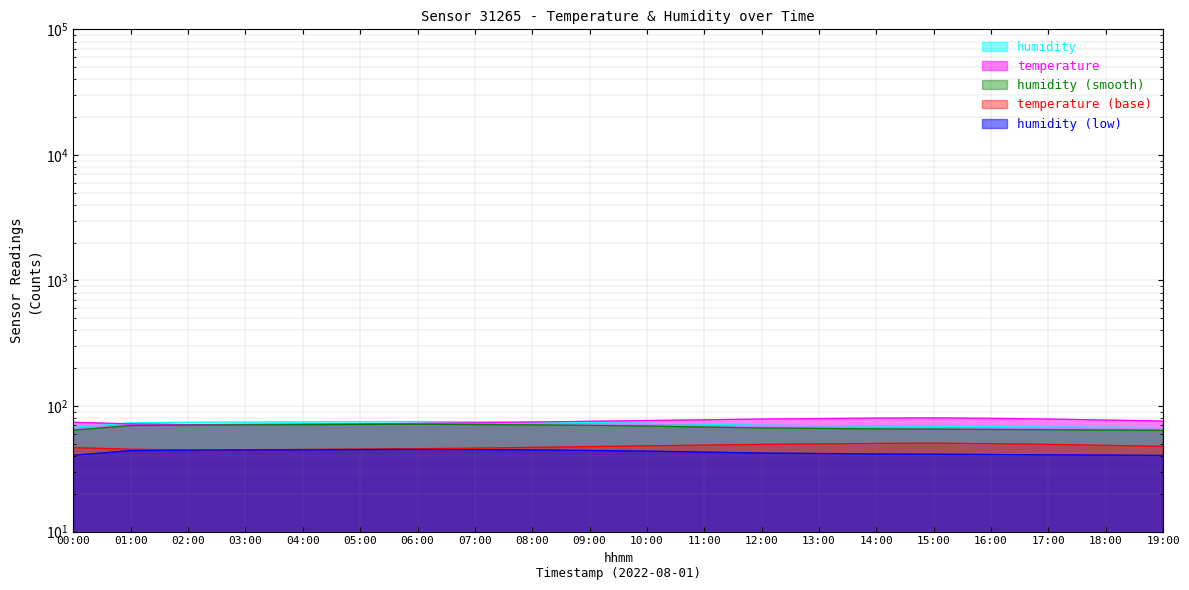

What is the difference between the maximum and minimum values in the humidity series?

7.5